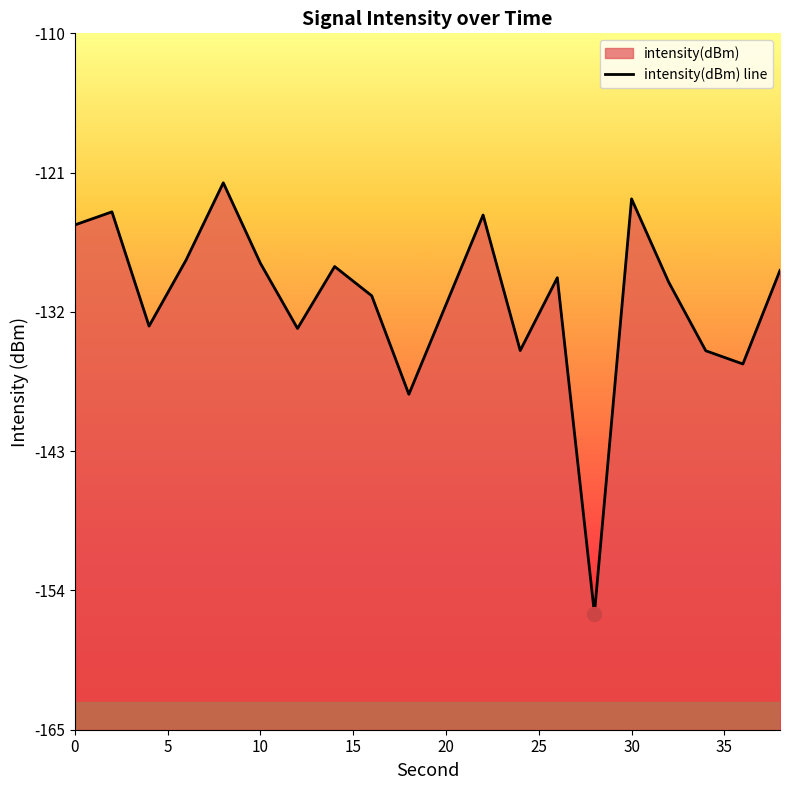

Is it true that the value at 12 is -133.3?

True